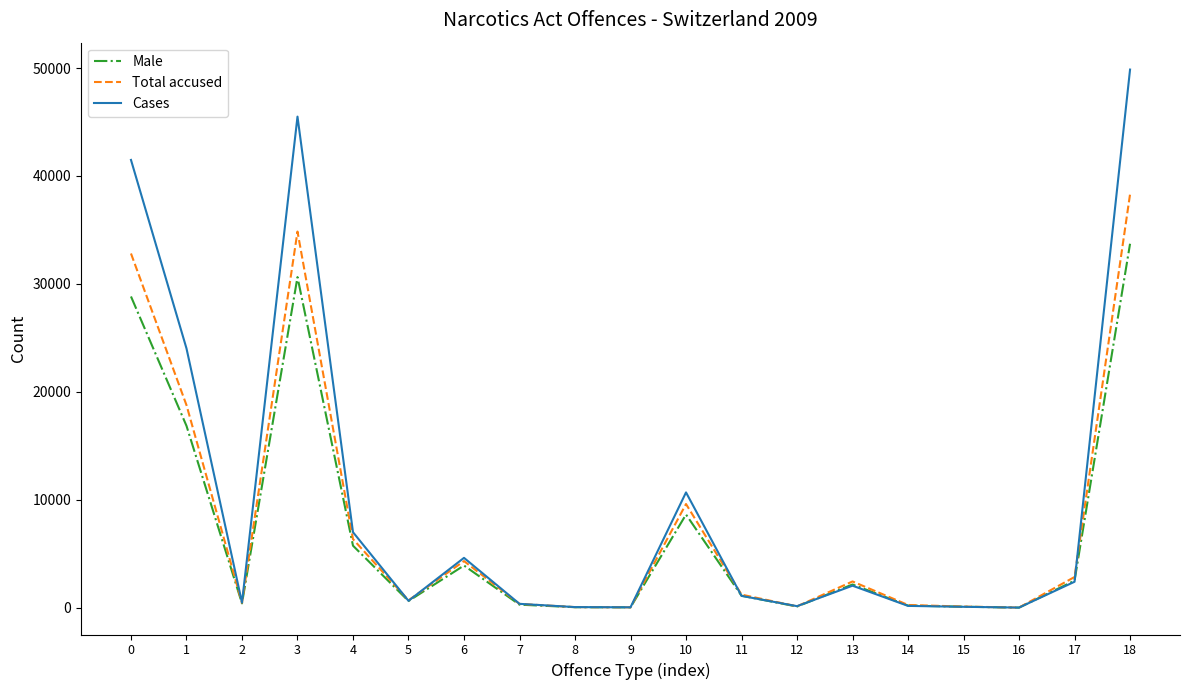

Is the value of Male at 17 greater than the value of Cases at 0?

No